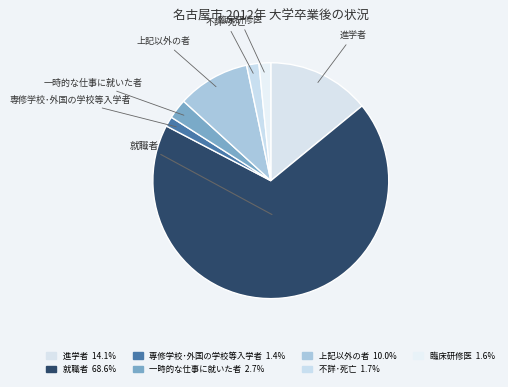

Is it true that 臨床研修医 is 2% of the pie?

True